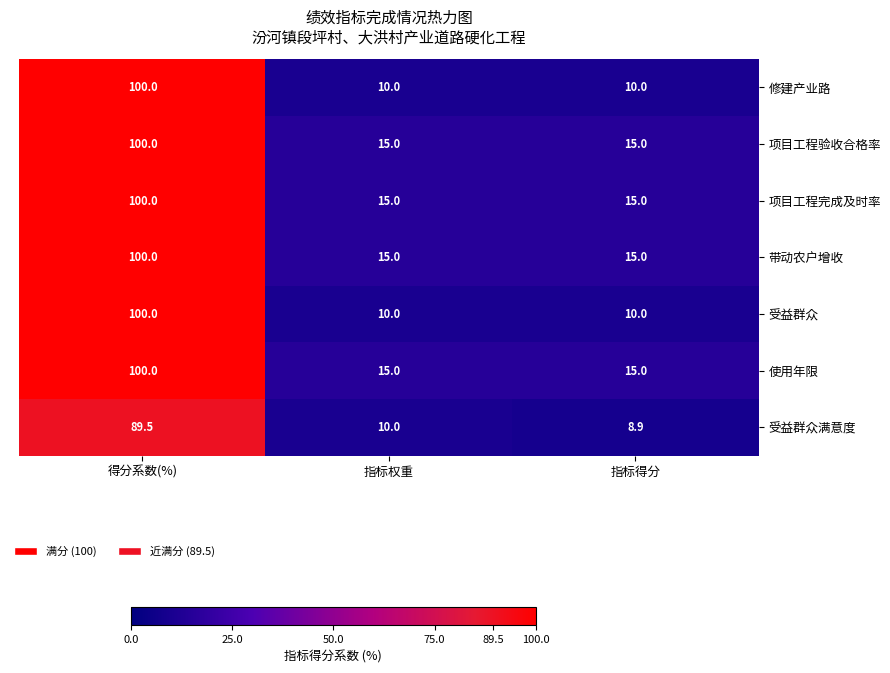

Count the number of categories in the chart.

3